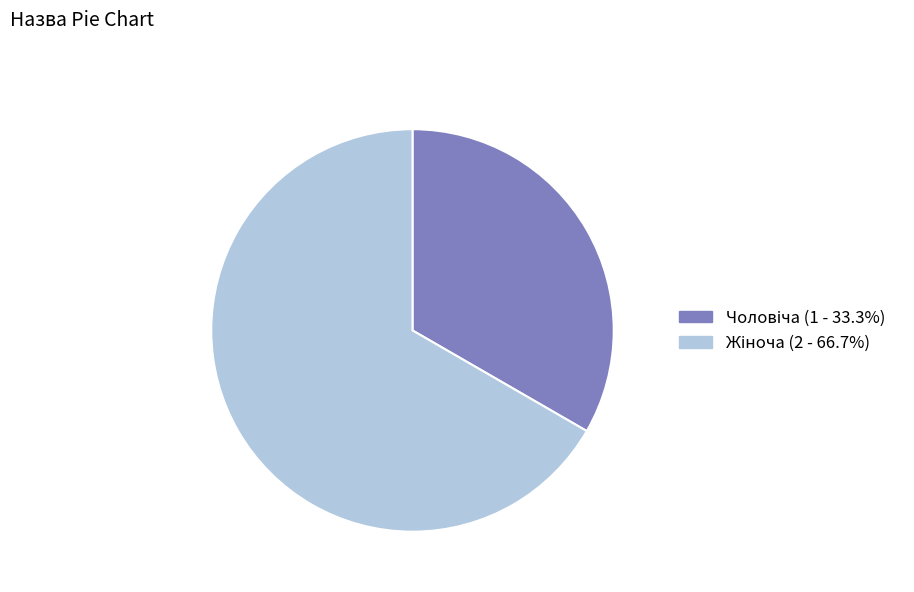

Which slice is the smallest?

Чоловіча